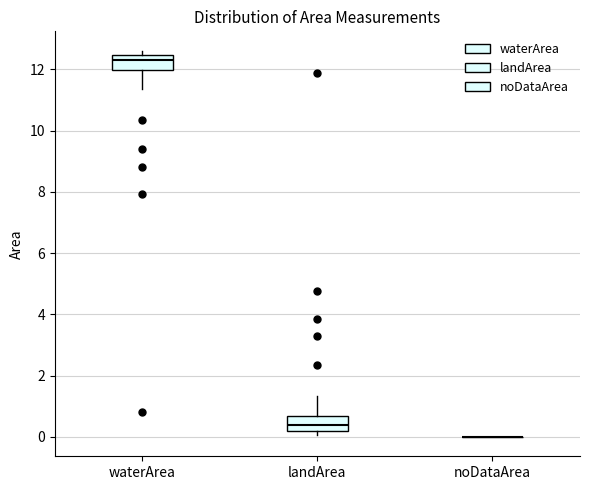

Where does the upper whisker of the box for landArea end on the y-axis? The values are not printed on the chart, so give them approximately, as read against the axis.

1.4